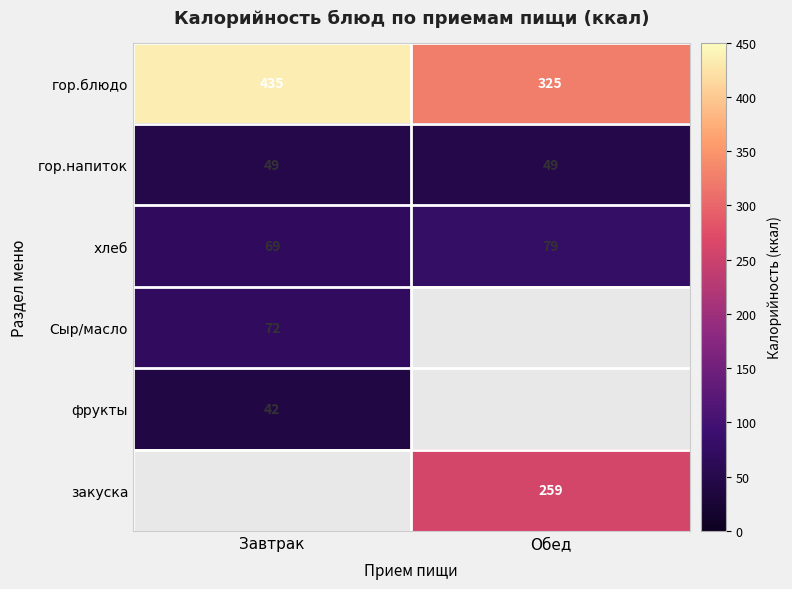

What is the difference between the maximum and minimum values in the гор.блюдо series?

110